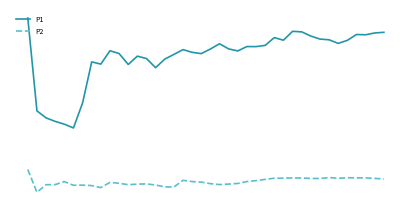

List the labels in order of P1 value, smallest first.

5, 4, 3, 2, 1, 6, 14, 11, 8, 7, 15, 13, 12, 16, 19, 10, 18, 23, 9, 17, 20, 22, 25, 24, 26, 21, 34, 35, 28, 33, 32, 27, 31, 37, 36, 38, 39, 30, 29, 0